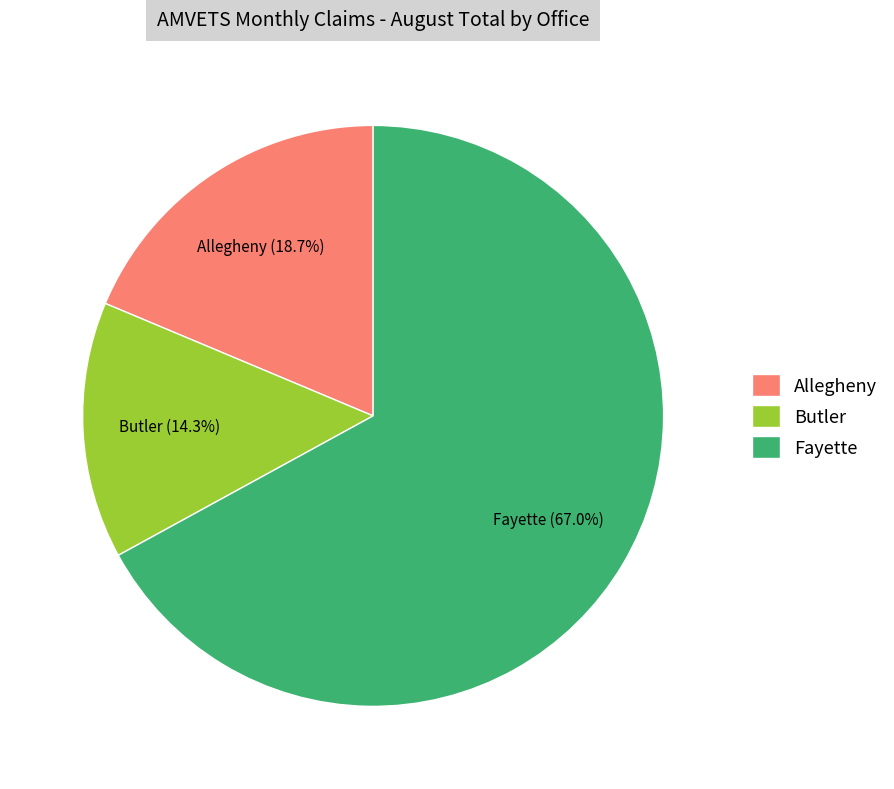

What percentage is the Allegheny slice, to the nearest percent?

19%